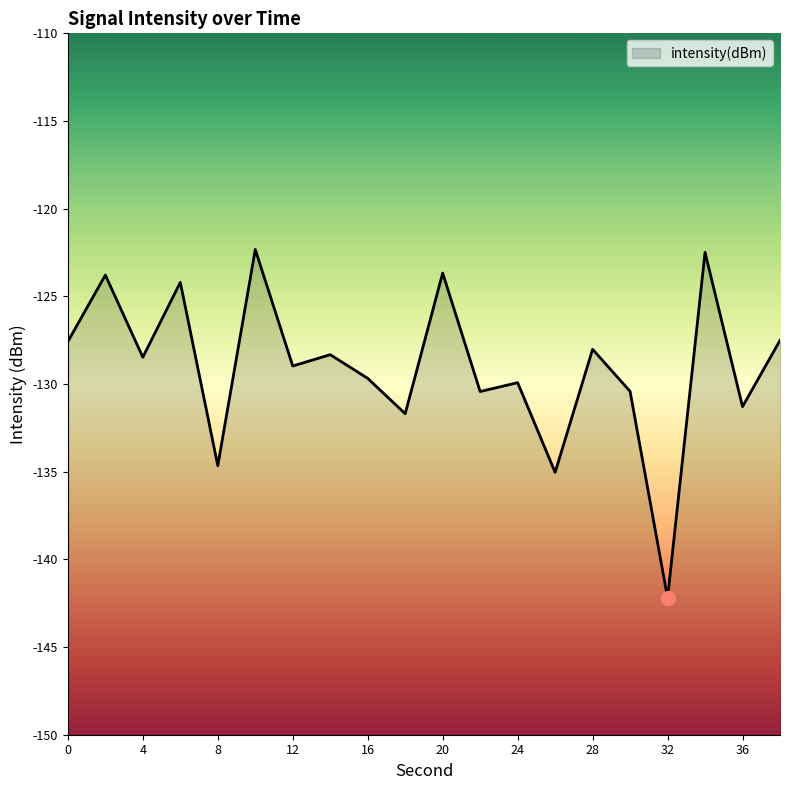

Does the chart display data point markers on the line(s)?

No